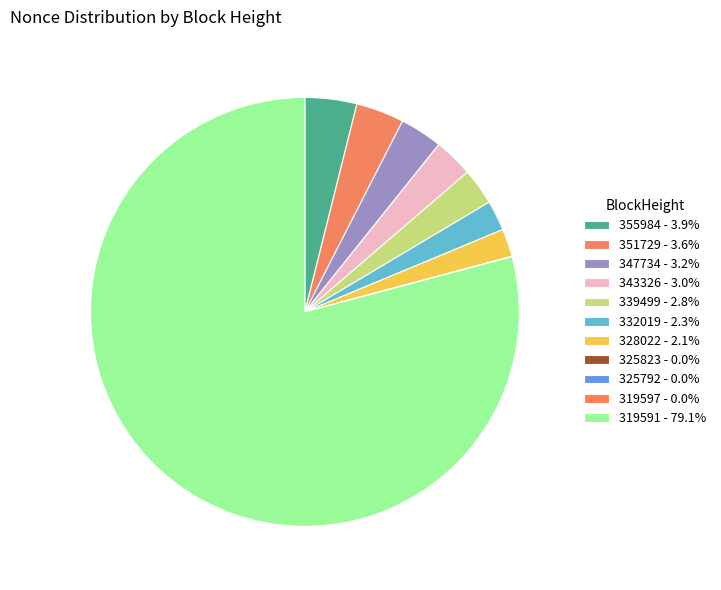

Approximately how many times larger is the value at 319591 compared to 325823?

5707.0